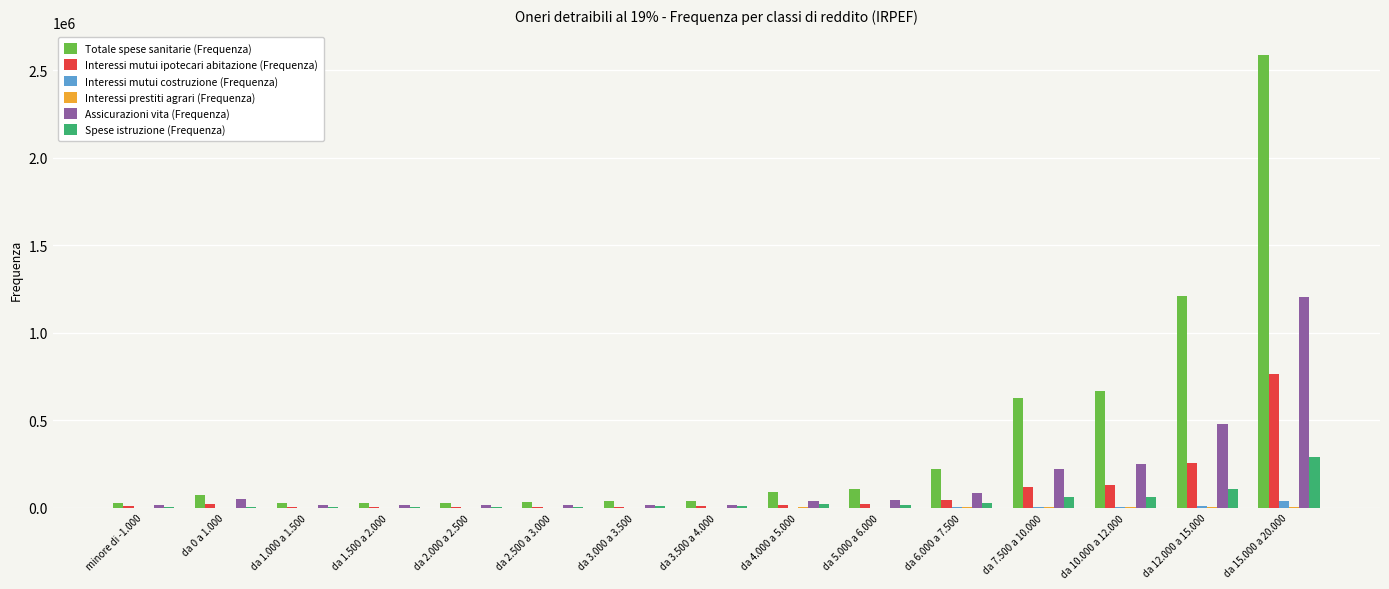

Which series has the largest total across all categories?

Totale spese sanitarie (Frequenza)